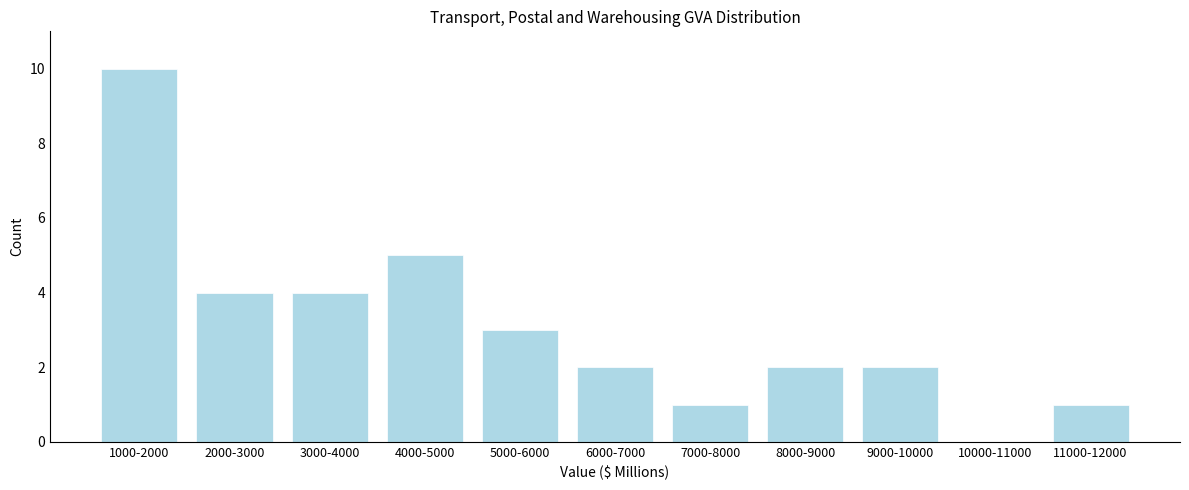

Reading left to right, what are all the values shown in this chart?

1000-2000=10	2000-3000=4	3000-4000=4	4000-5000=5	5000-6000=3	6000-7000=2	7000-8000=1	8000-9000=2	9000-10000=2	10000-11000=0	11000-12000=1